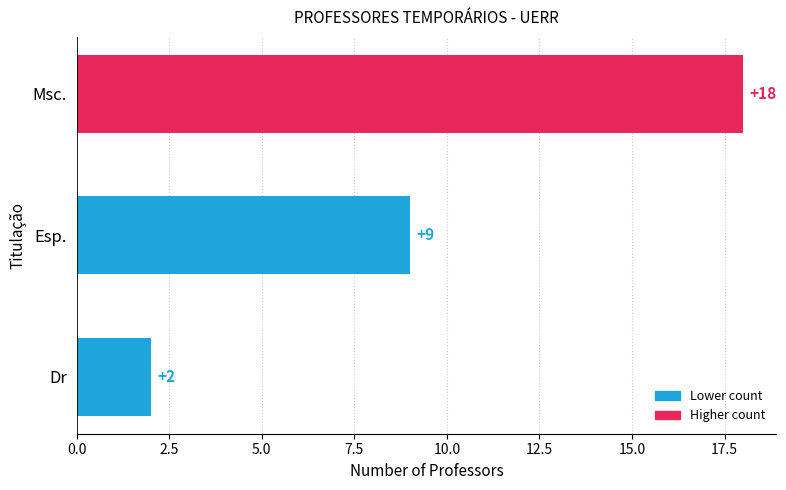

Rank the categories by value from lowest to highest.

Dr, Esp., Msc.